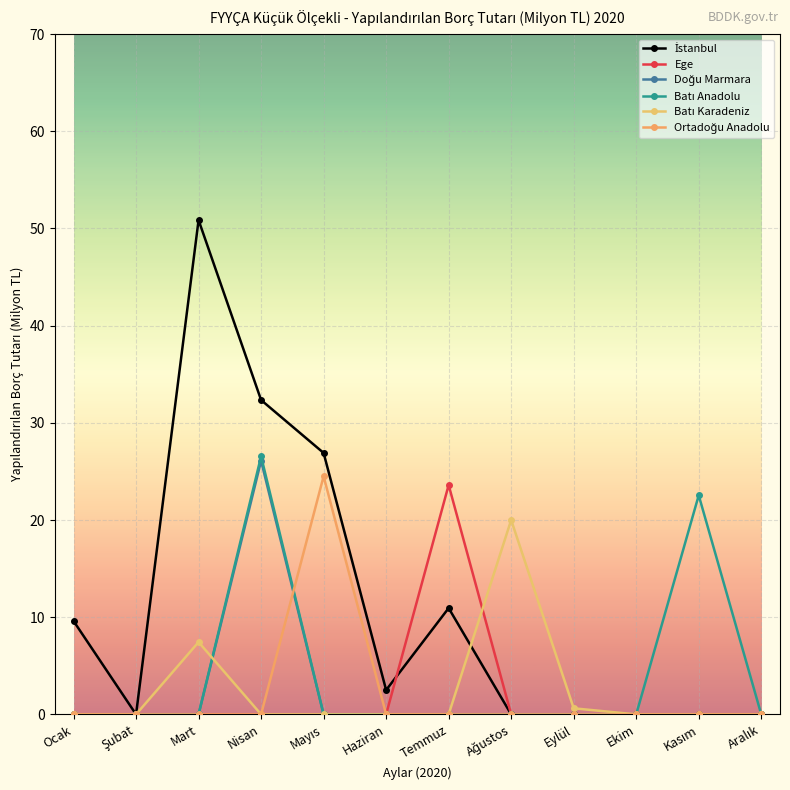

List the series in order of their peak value, lowest first.

Batı Karadeniz, Ege, Ortadoğu Anadolu, Doğu Marmara, Batı Anadolu, İstanbul